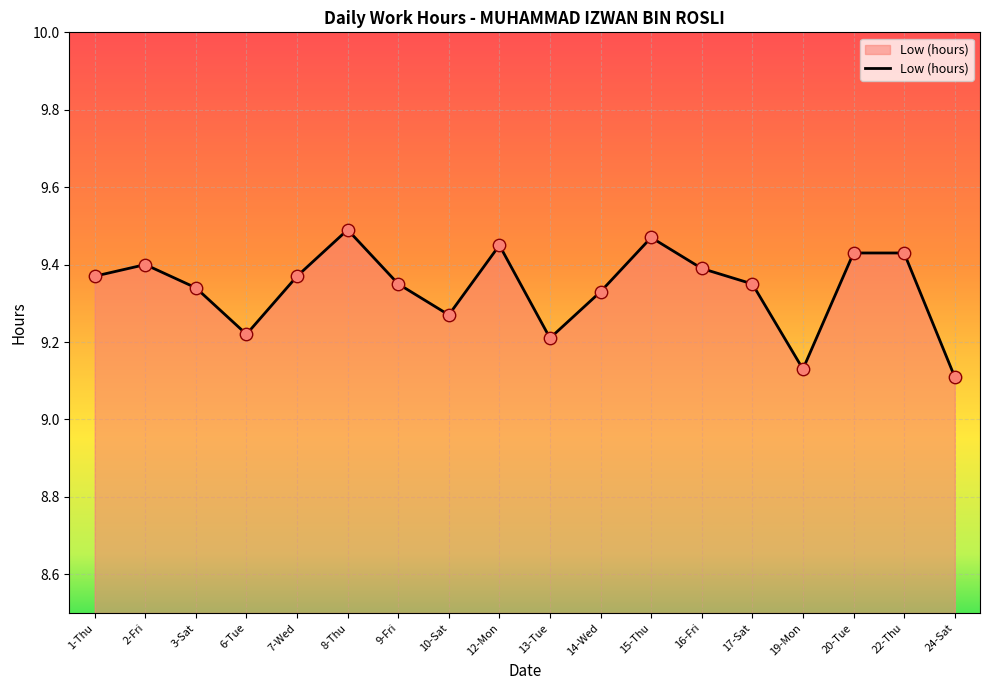

Which has a higher value, 2-Fri or 19-Mon?

2-Fri